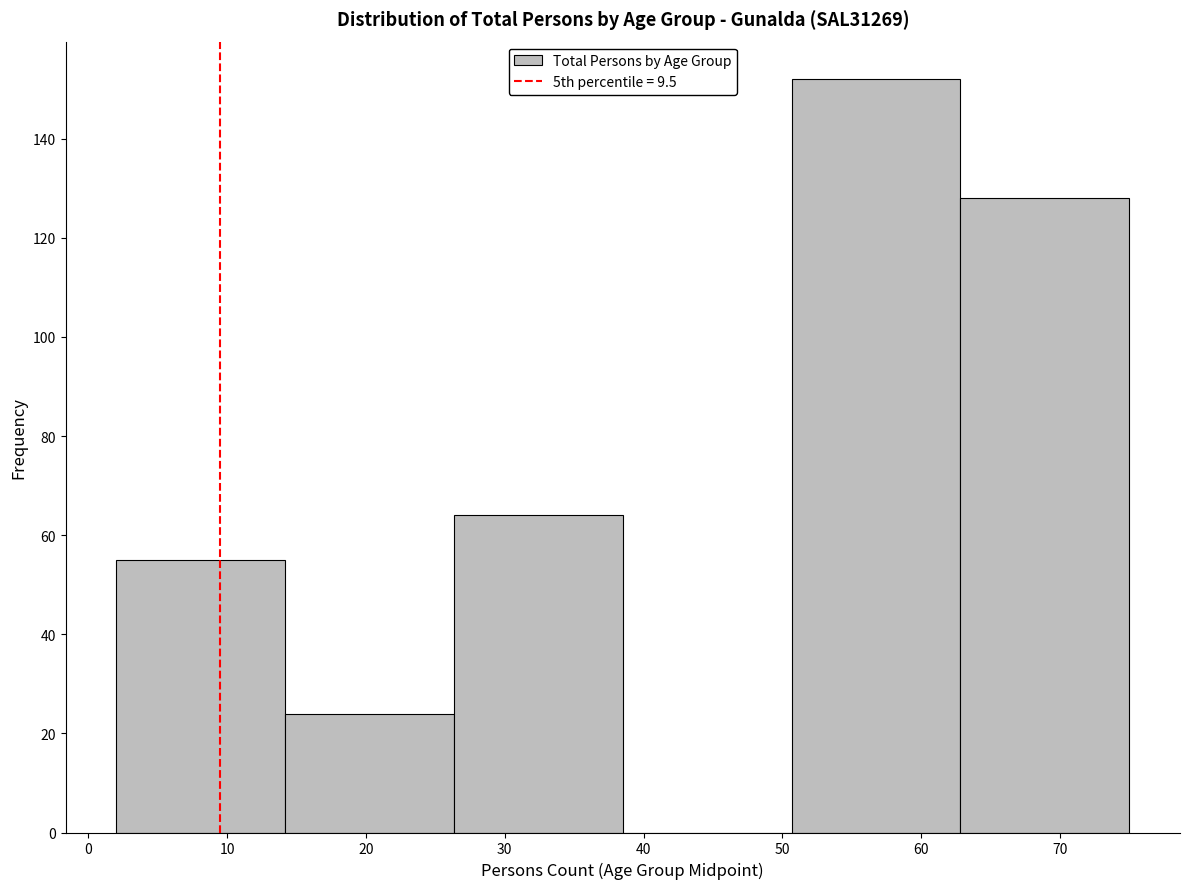

Reading left to right, list every bar in this chart as the range it spans on the x-axis followed by its height. Neither the bar edges nor the heights are printed on the chart, so give them approximately, as read against the axes.

2 to 14: 56
14 to 26: 24
26 to 39: 64
39 to 51: 0
51 to 63: 152
63 to 75: 128